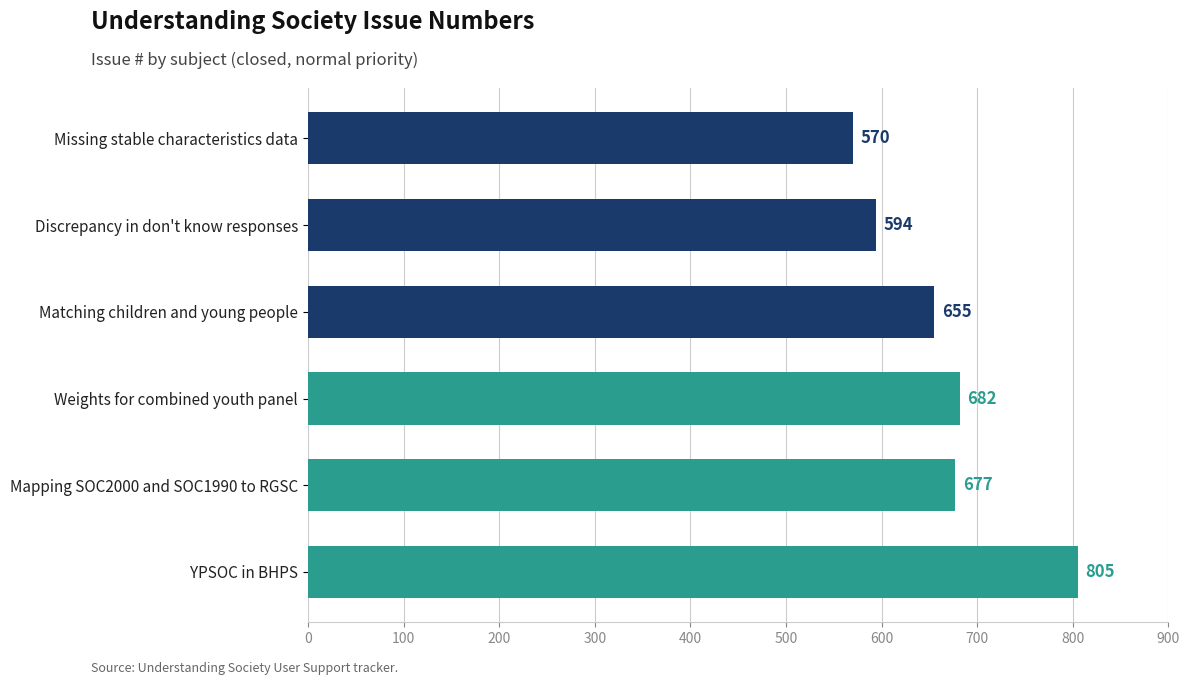

Does the chart contain stacked bars?

No